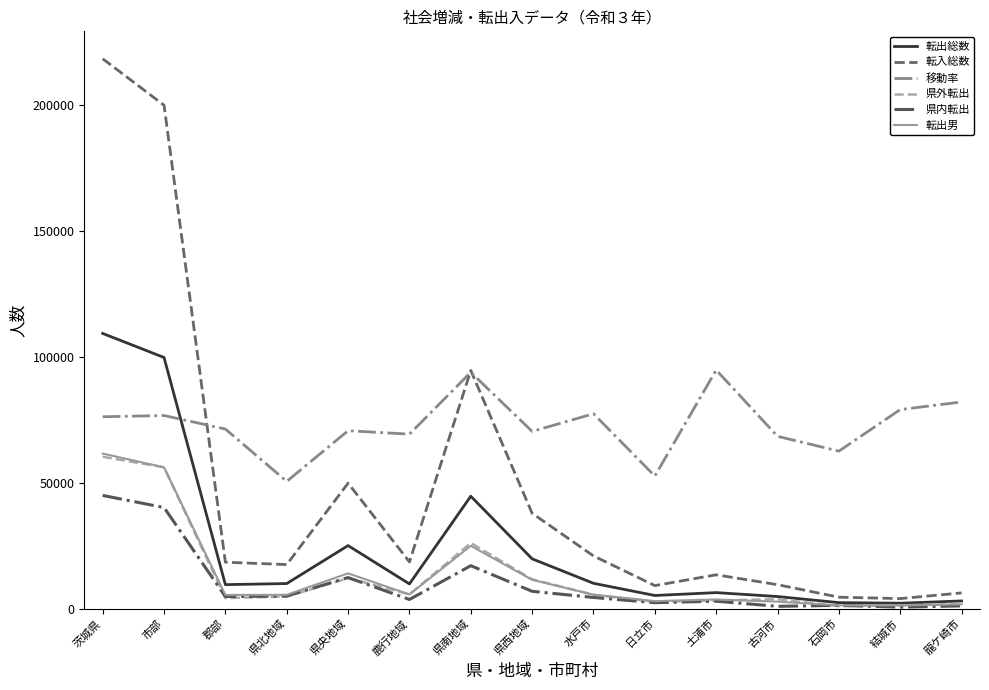

Which series has the largest total across all categories?

移動率